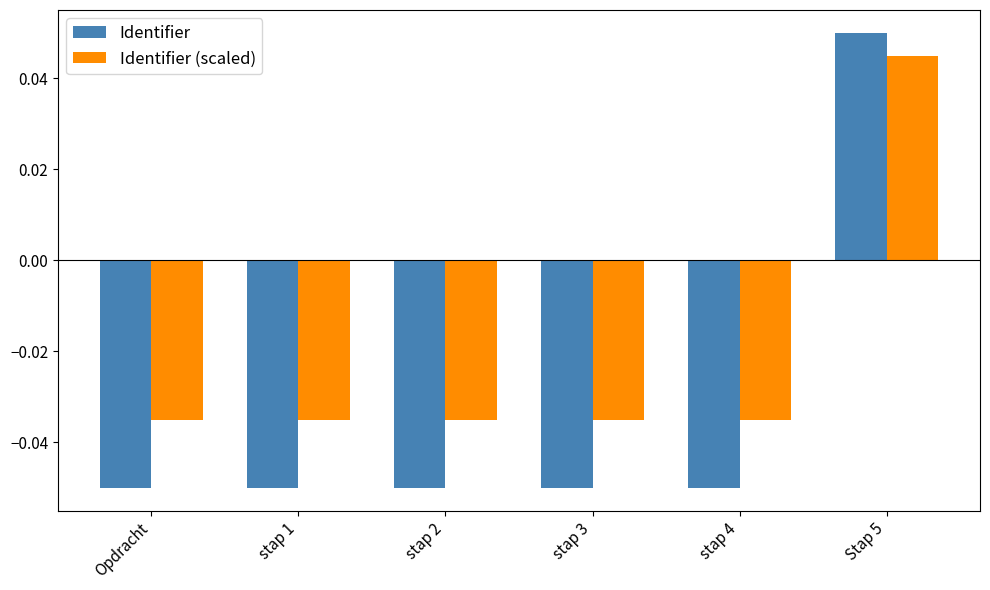

Is the value of Identifier at stap 1 greater than the value of Identifier (scaled) at Stap 5?

No